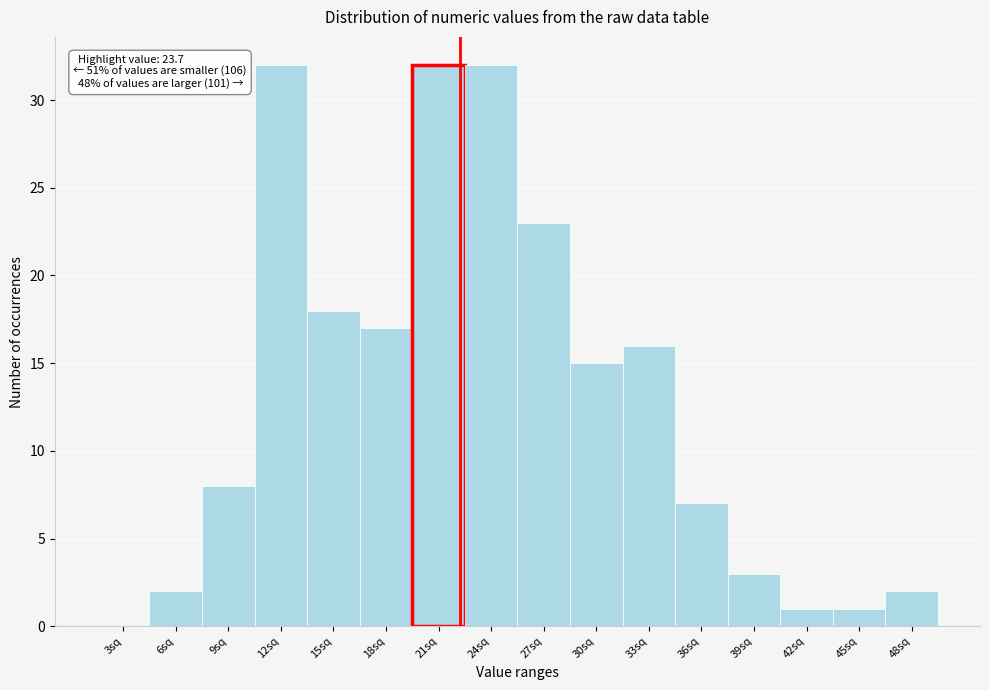

Reading left to right, transcribe all the data shown in this chart.

3sq=0	6sq=2	9sq=8	12sq=32	15sq=18	18sq=17	21sq=32	24sq=32	27sq=23	30sq=15	33sq=16	36sq=7	39sq=3	42sq=1	45sq=1	48sq=2